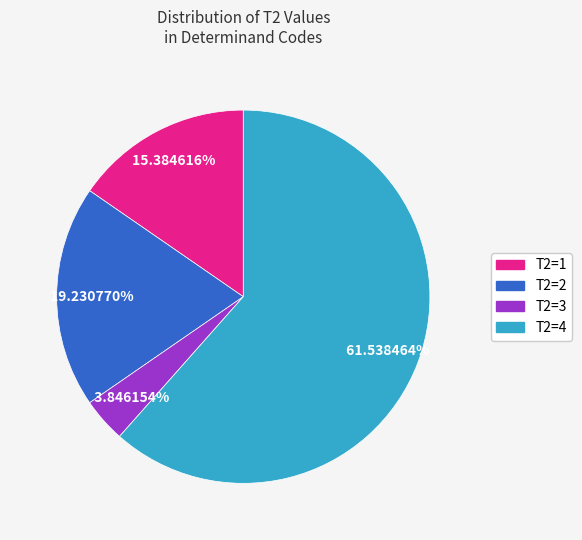

Does any single category account for the majority?

Yes